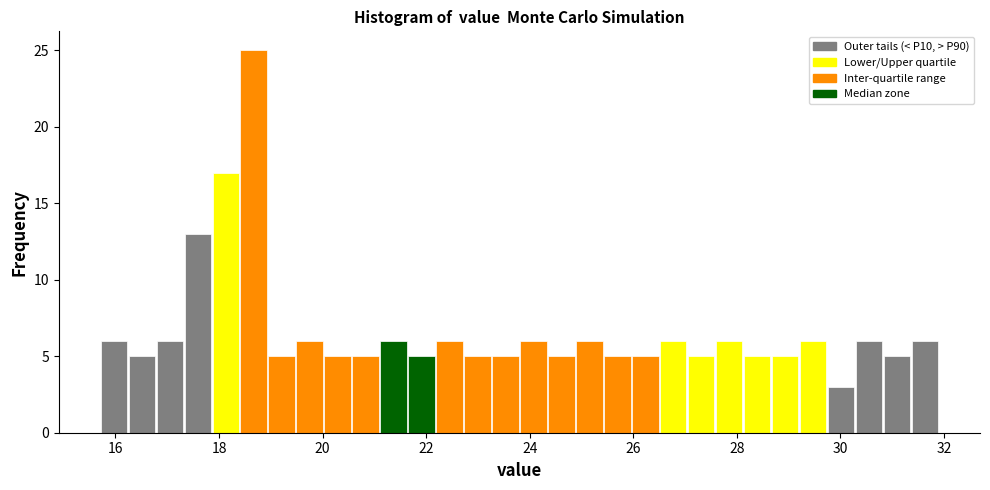

Read against the x-axis, roughly where is the centre of the tallest bar?

18.6